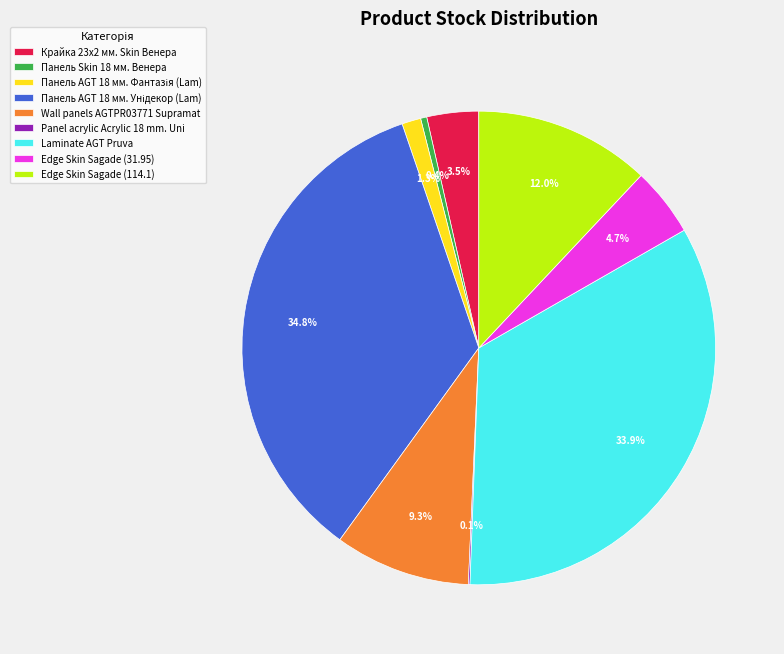

Approximately how many times larger is the value at Wall panels AGTPR03771 Supramat compared to Edge Skin Sagade (31.95)?

2.0